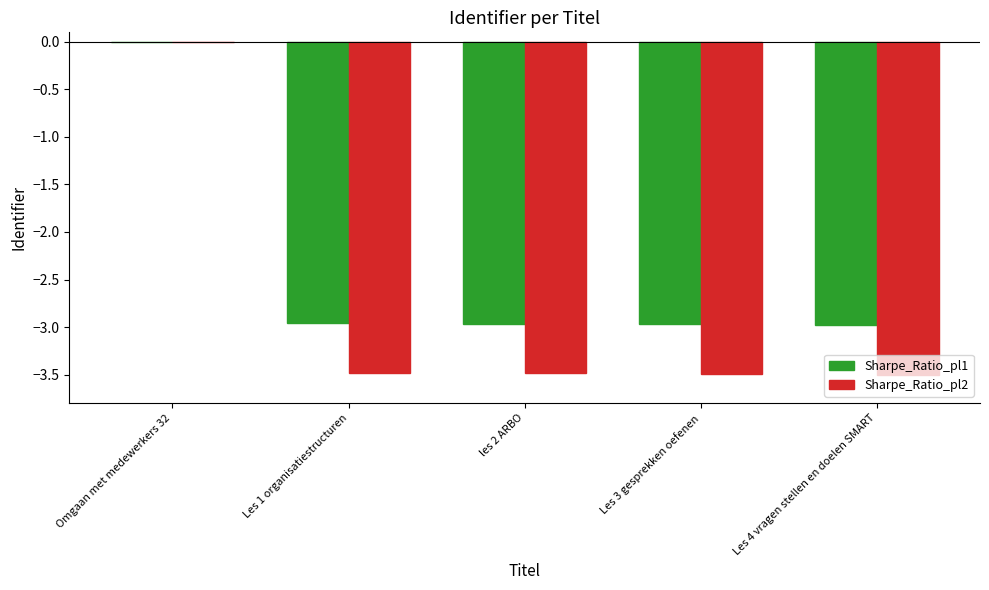

How many groups of bars are there?

5